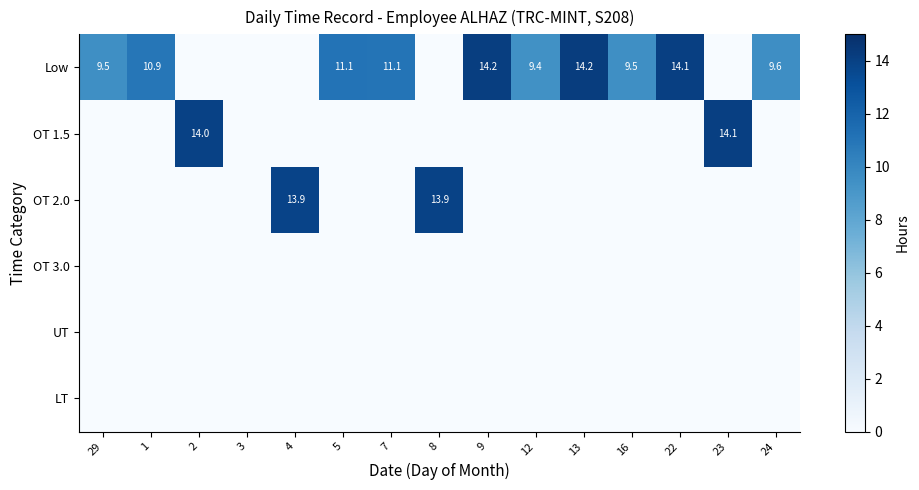

At how many categories does at least one series exceed 10?

10